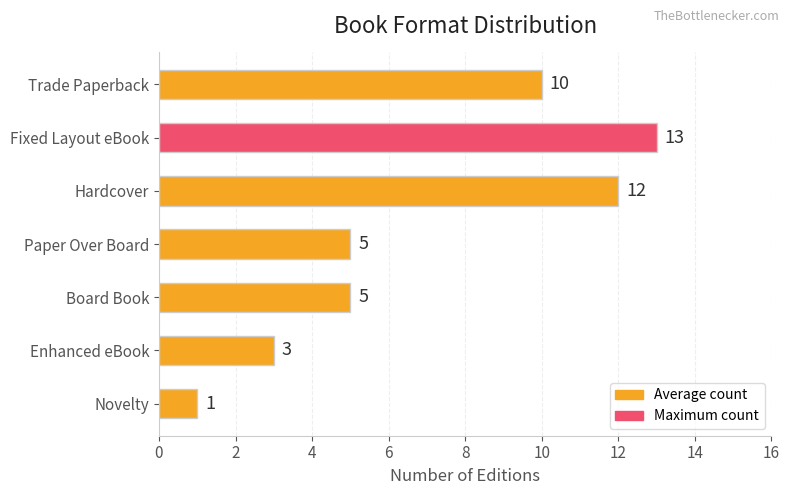

Which label corresponds to the largest value in the chart?

Fixed Layout eBook